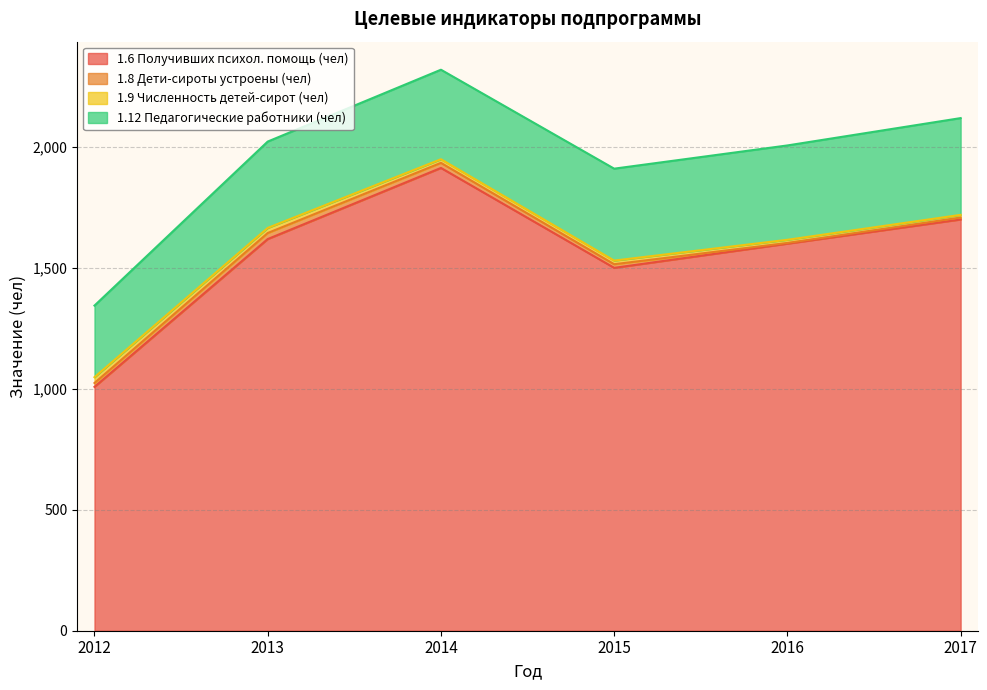

At 2016, list the series in order from largest to smallest.

1.6 Получивших психол. помощь (чел), 1.12 Педагогические работники (чел), 1.9 Численность детей-сирот (чел), 1.8 Дети-сироты устроены (чел)